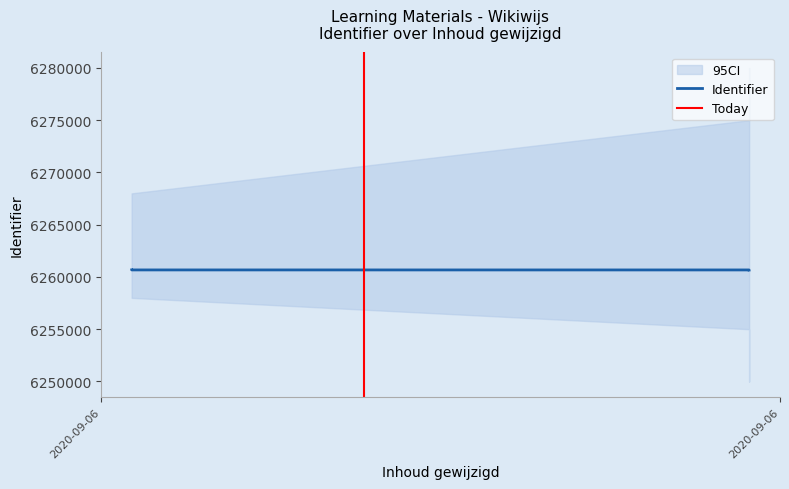

Reading right to left, transcribe all the data shown in this chart.

6260674	6260673	6260671	6260666